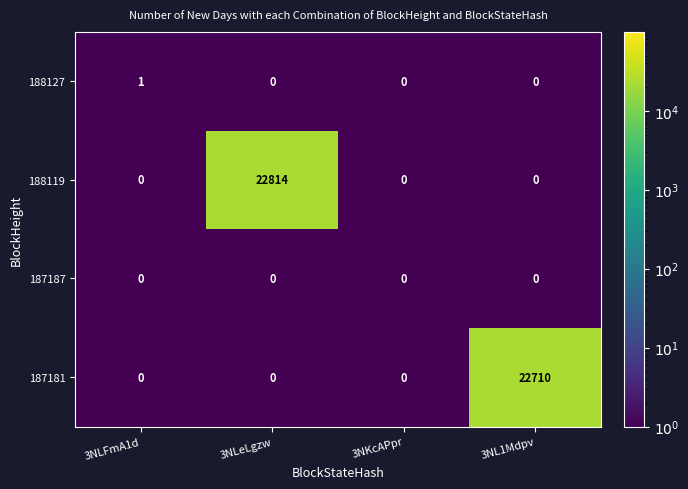

True or false: 188127 has a value of 0 at 3NLFmA1d.

False